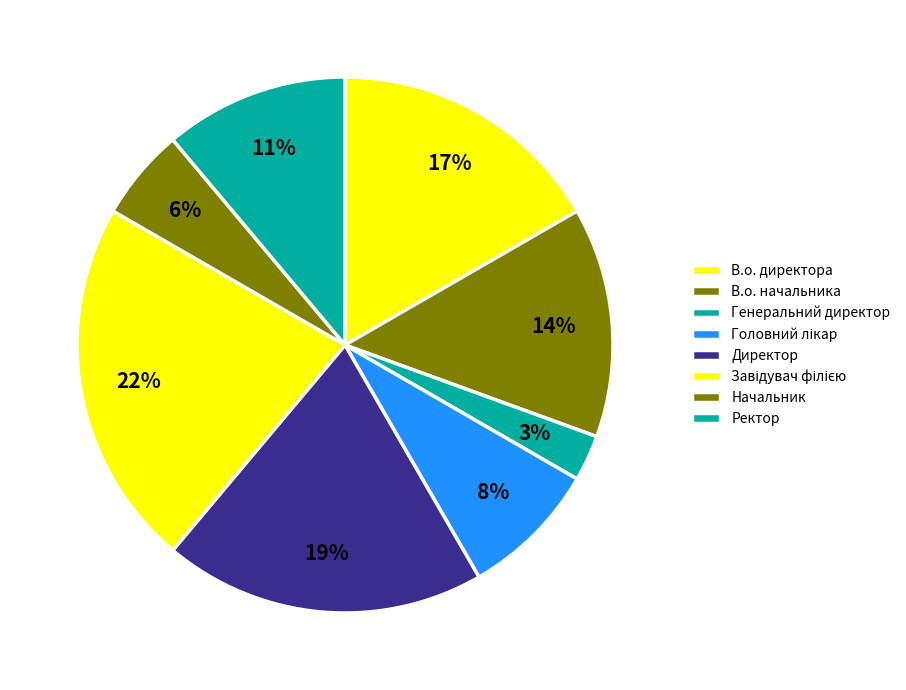

What is the change in value from Головний лікар to Начальник?

-1